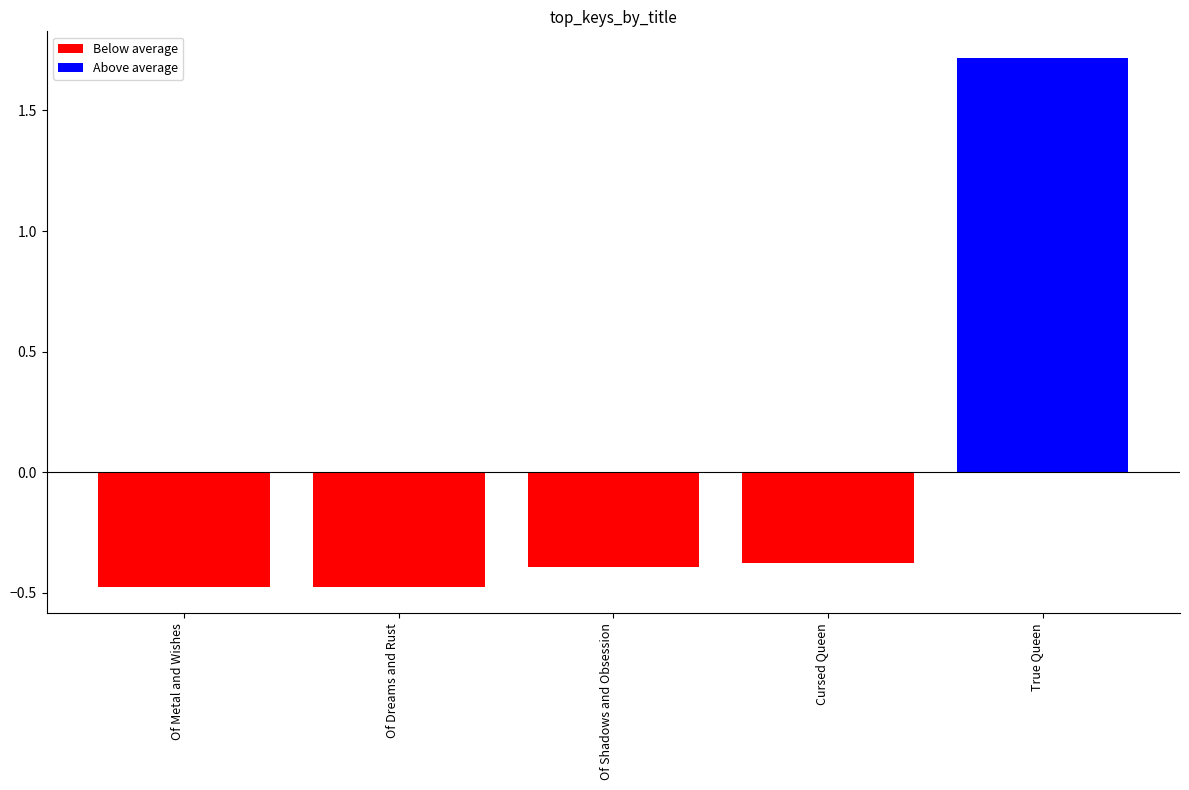

Is the value of Above average at Of Metal and Wishes greater than the value of Below average at True Queen?

No